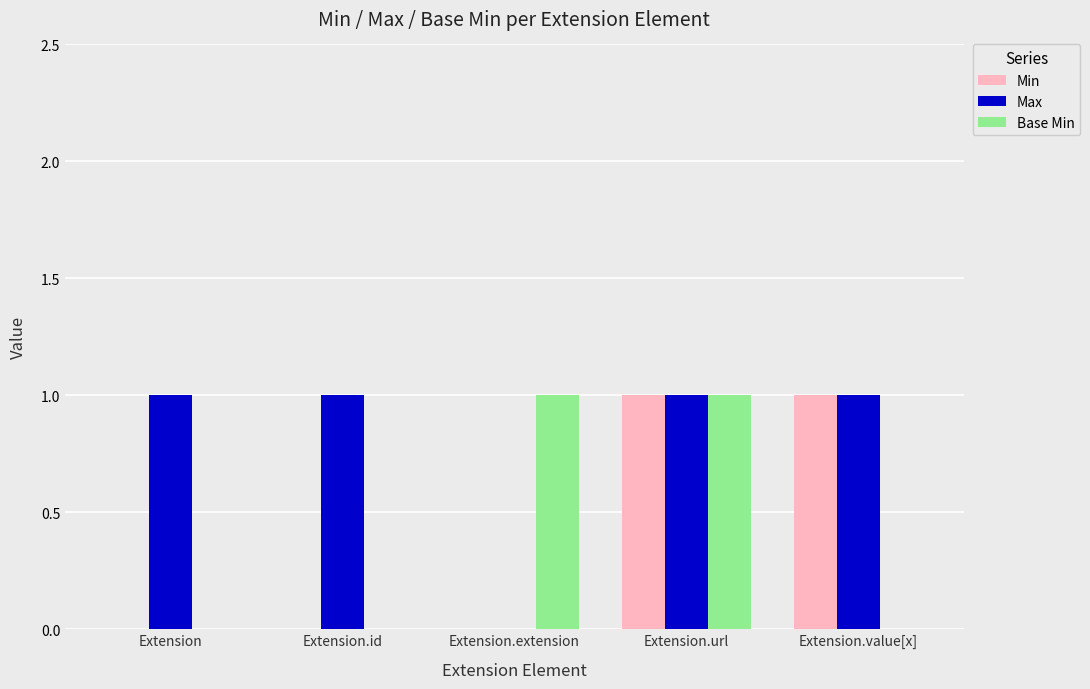

At which category is the sum across all series the highest?

Extension.url